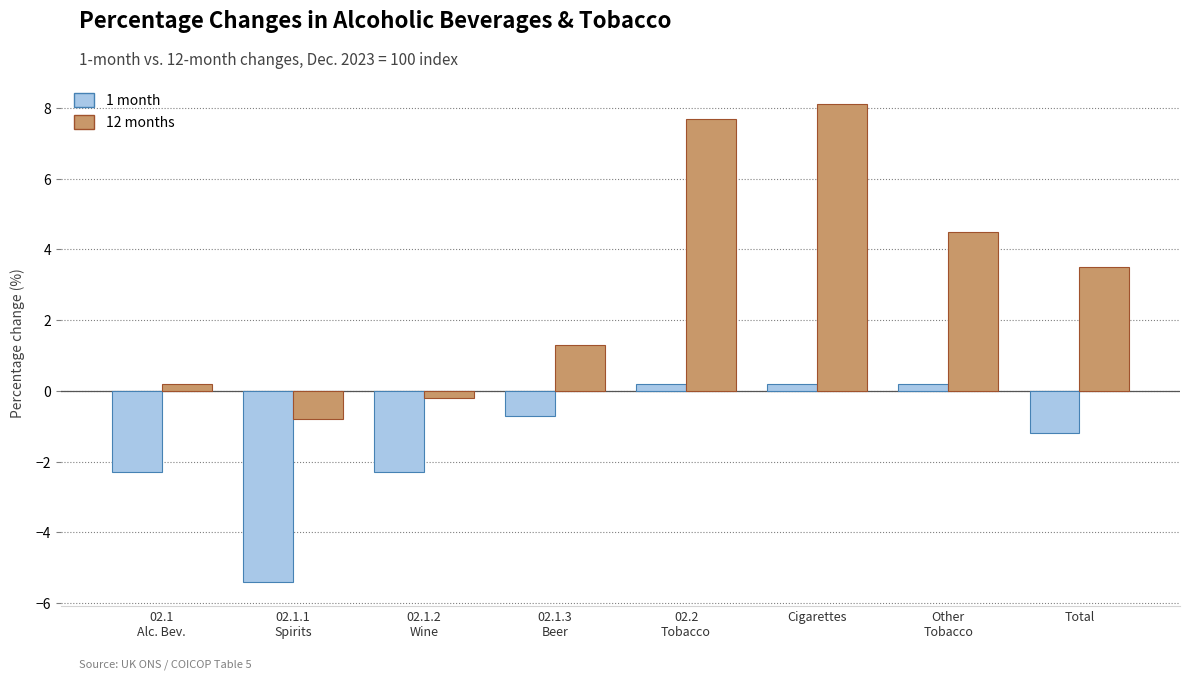

What is the value of the 1 month bar at the 3rd from the left?

-2.3